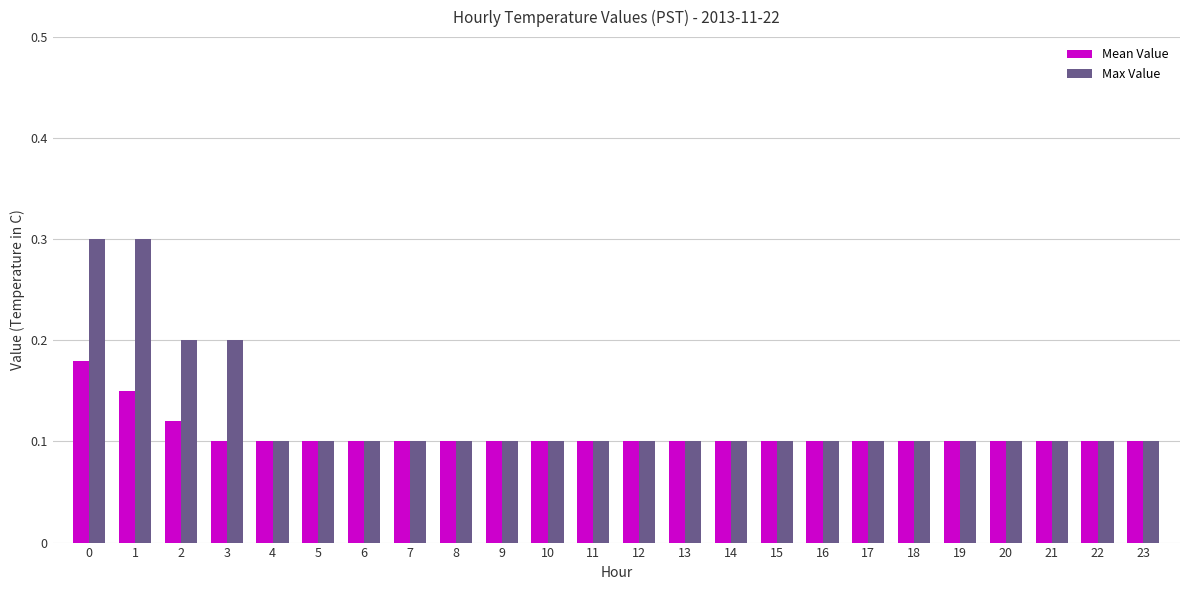

At how many categories does at least one series exceed 0?

24